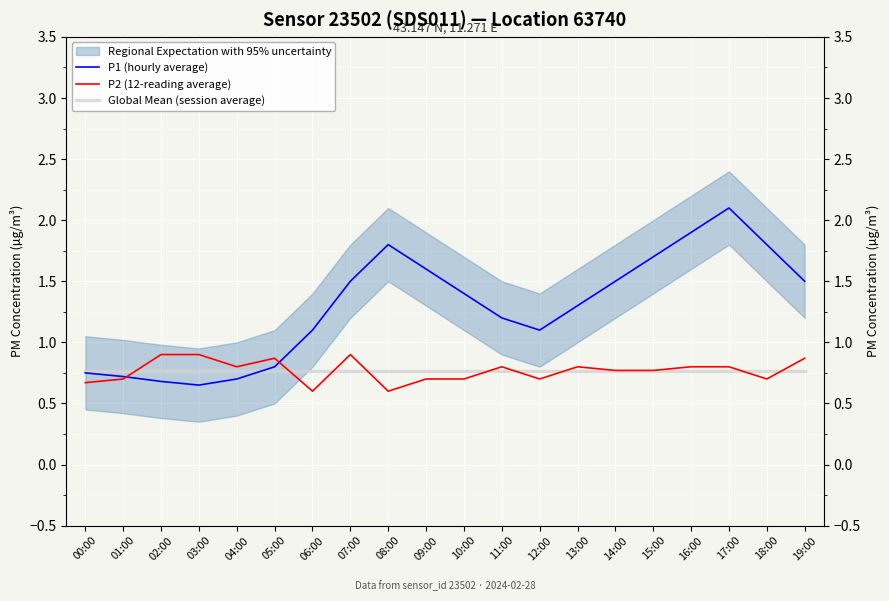

True or false: P2 (12-reading average) has a value of 0.3 at 02:00.

False